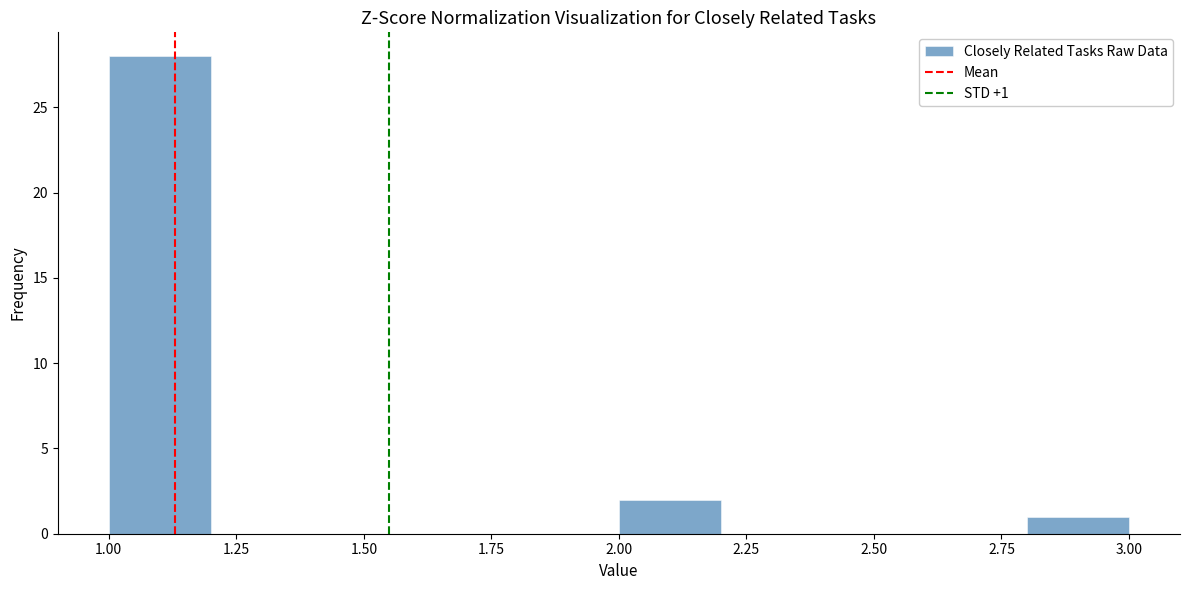

Over which range of the x-axis is the bar tallest?

1.0 to 1.2